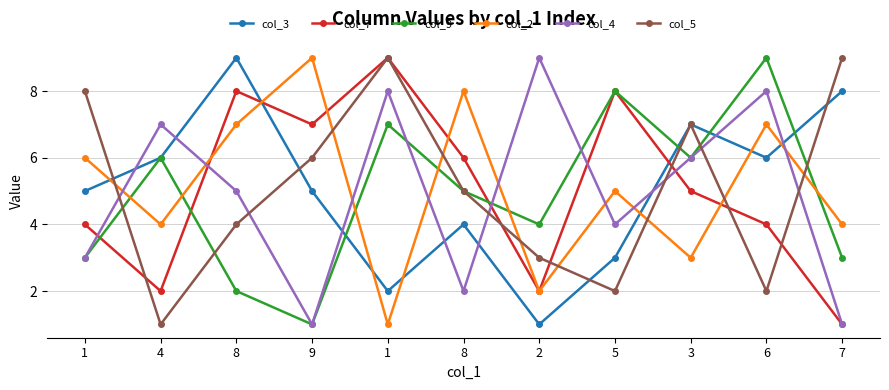

At which category does the chart reach its peak across all series?

8